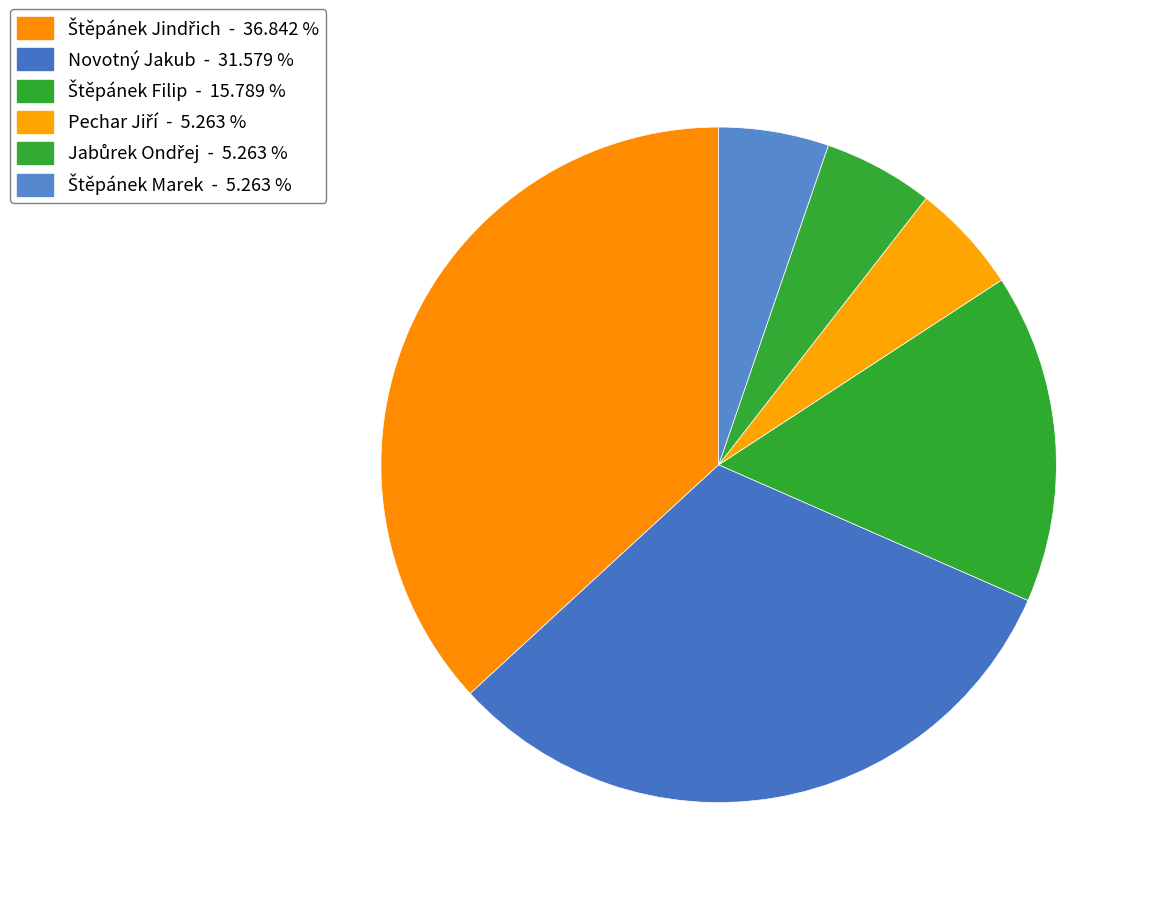

What is the total percentage of Pechar Jiří and Štěpánek Marek?

10.5%